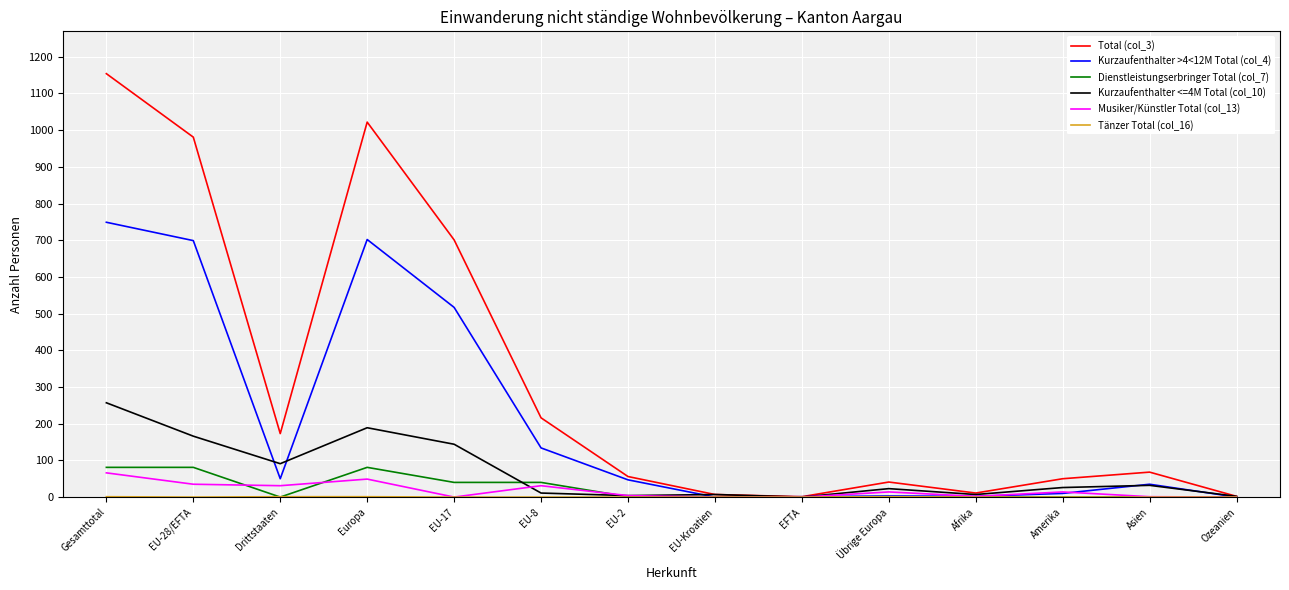

Between EU-28/EFTA and Ozeanien, which series saw the biggest shift?

Total (col_3)